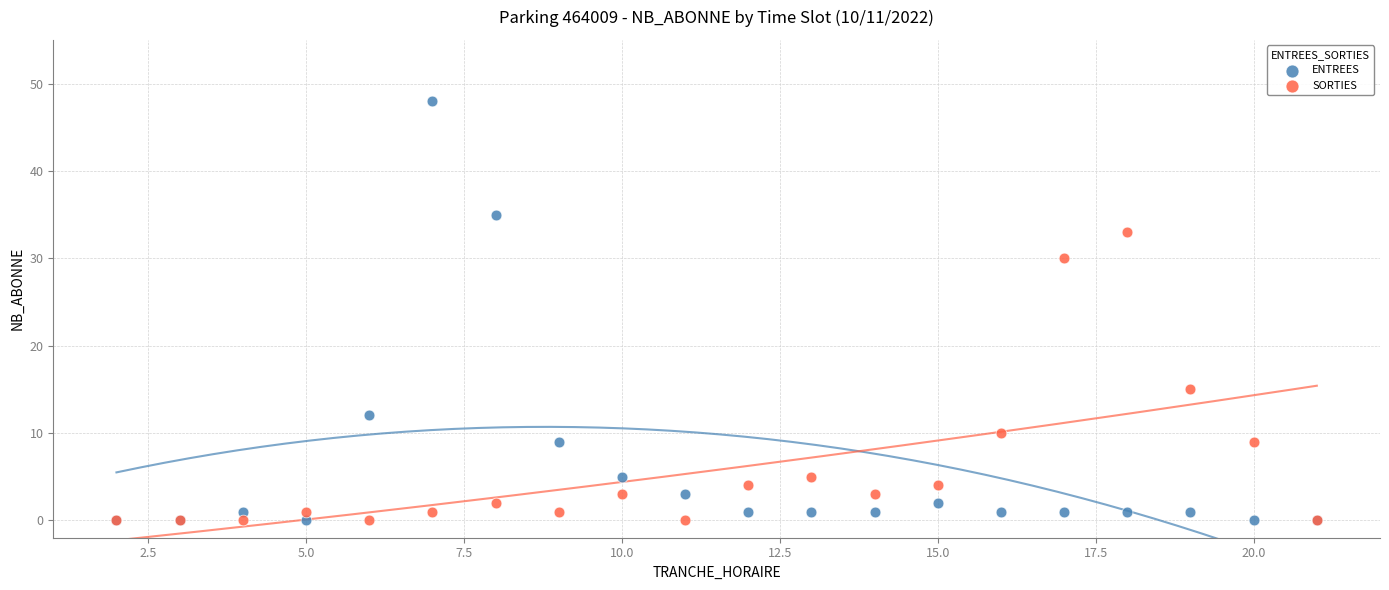

Which series contains the highest Y value?

ENTREES